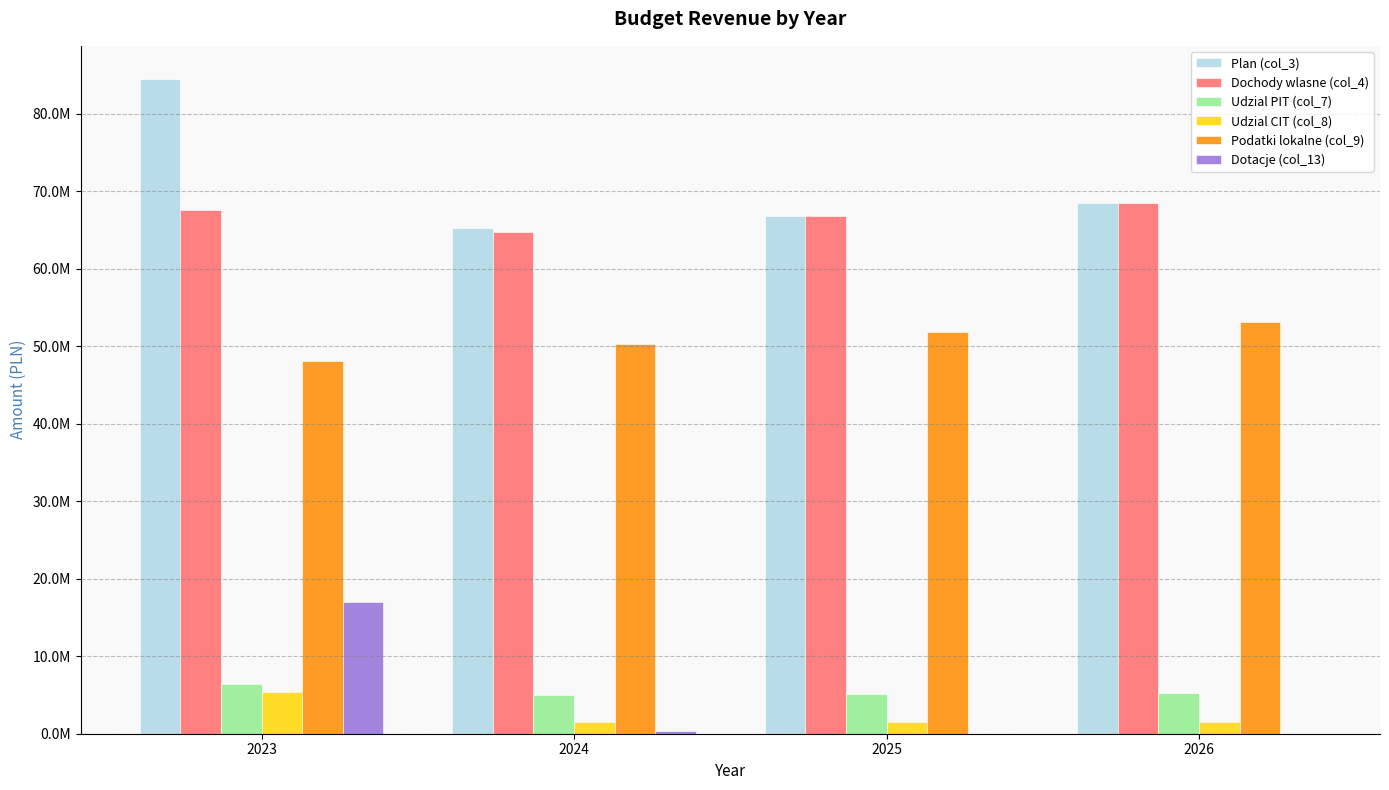

At 2024, list the series in order from smallest to largest.

Dotacje (col_13), Udzial CIT (col_8), Udzial PIT (col_7), Podatki lokalne (col_9), Dochody wlasne (col_4), Plan (col_3)